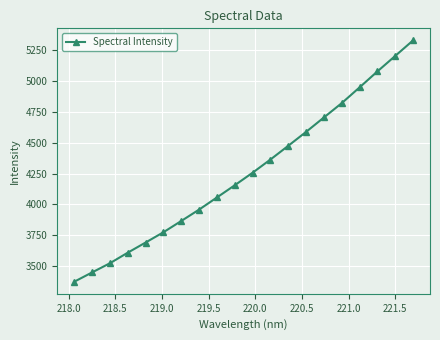

Reading left to right, list all the values displayed in this chart.

3373.3	3448.6	3523.2	3608.9	3691.2	3774.6	3866.0	3958.3	4056.8	4155.8	4257.4	4364.4	4475.7	4588.6	4705.5	4821.8	4949.4	5078.7	5204.5	5330.2